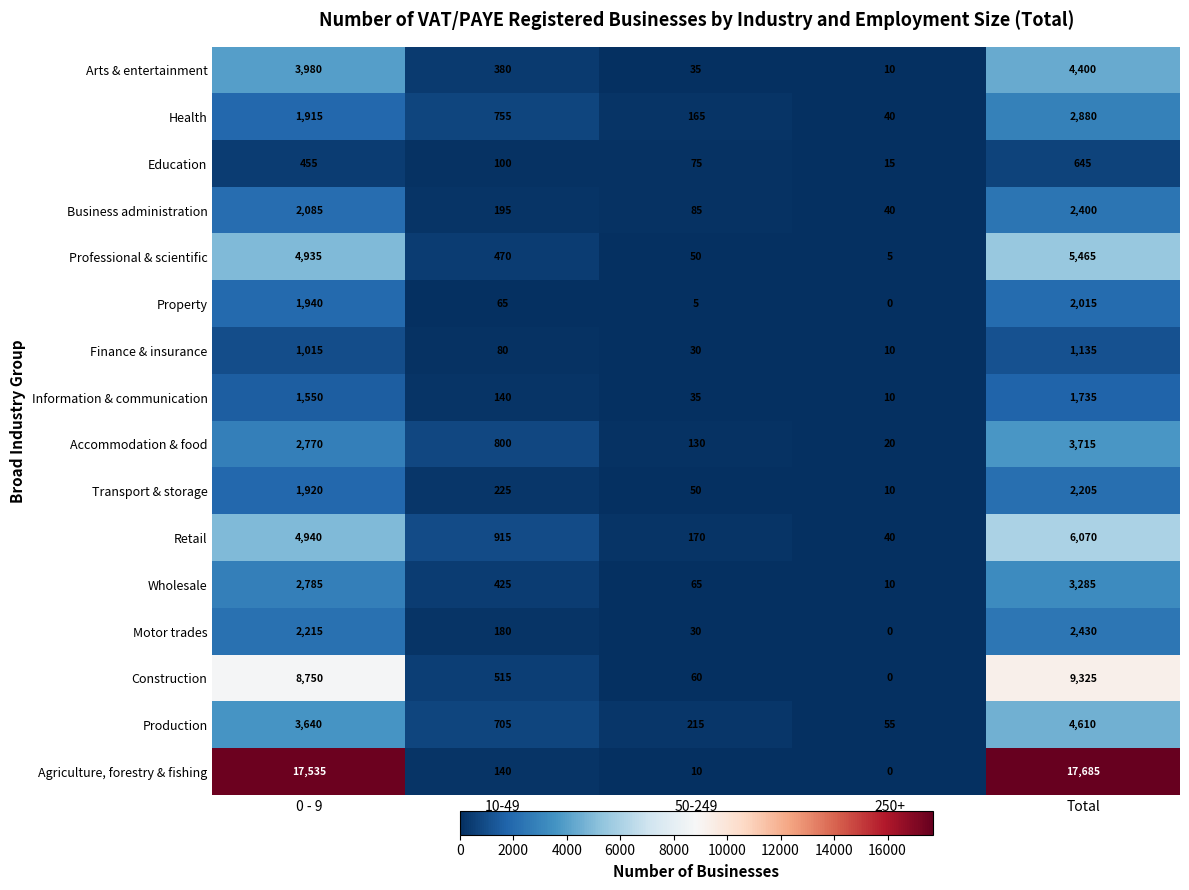

At which category does the chart reach its minimum across all series?

250+